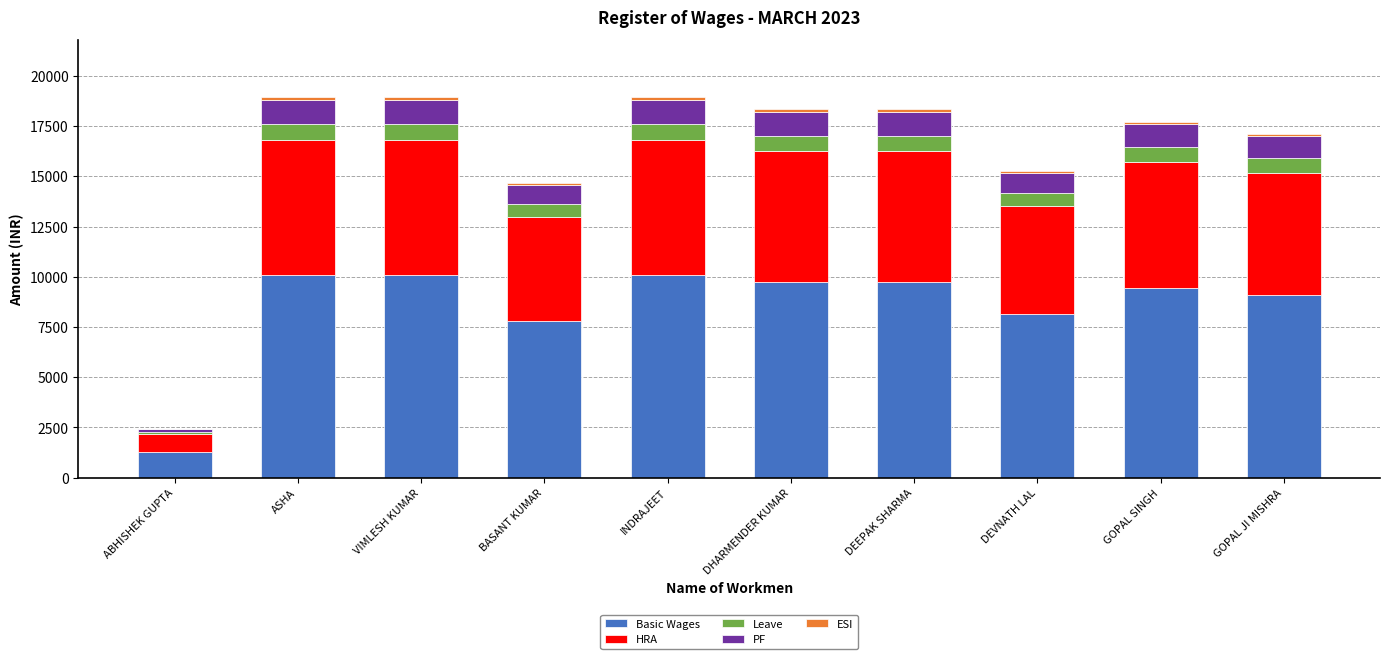

What position from the right is ASHA?

9